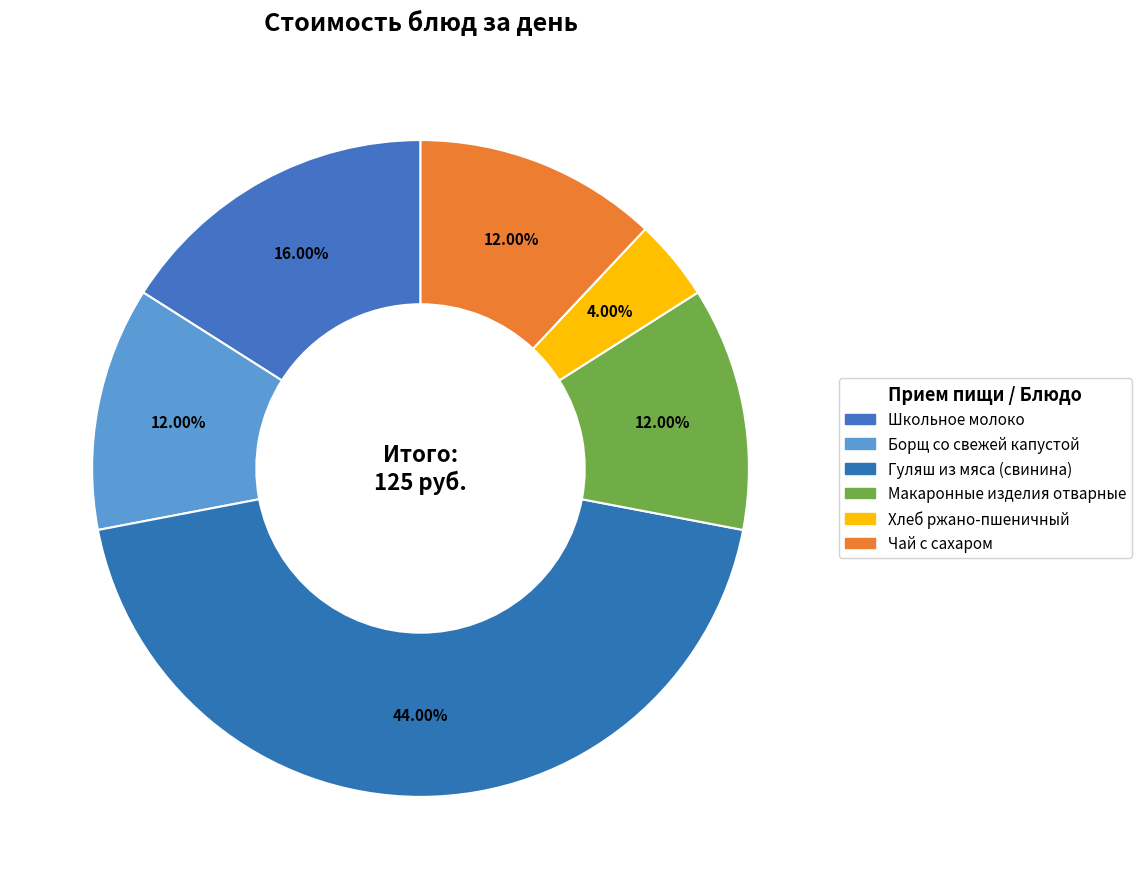

True or false: Чай с сахаром accounts for 1% of the total.

False